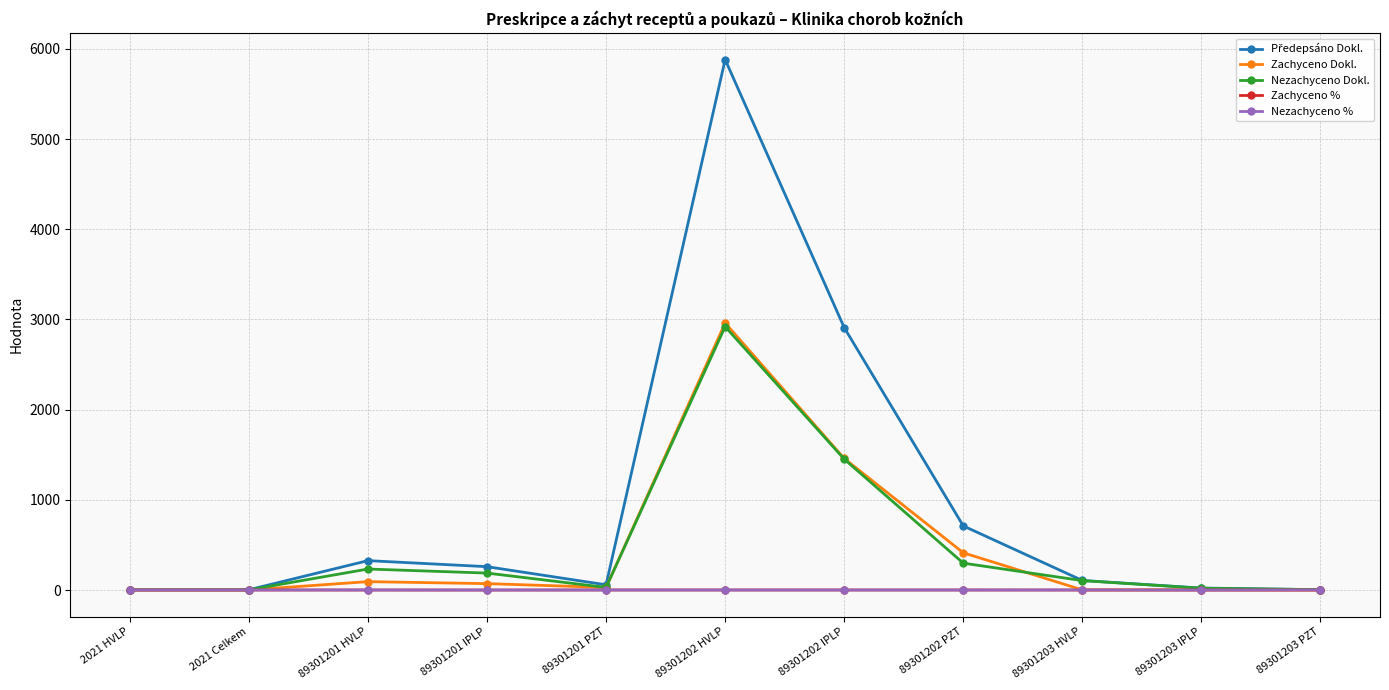

What is the sum of all Nezachyceno % values?

6.4